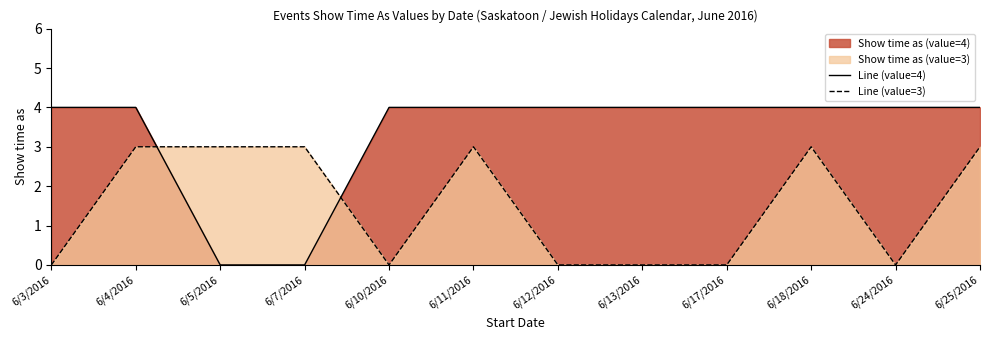

Reading left to right, list all the values displayed in this chart.

Series 1 Line: 4	4	0	0	4	4	4	4	4	4	4	4
Series 2 Line: 0	3	3	3	0	3	0	0	0	3	0	3